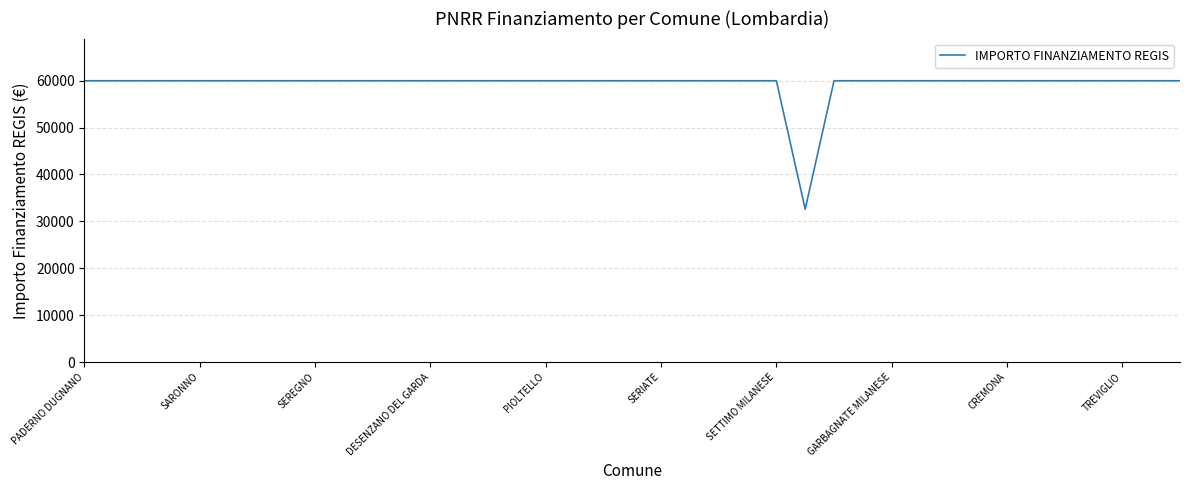

What is the minimum value shown in the chart?

32589